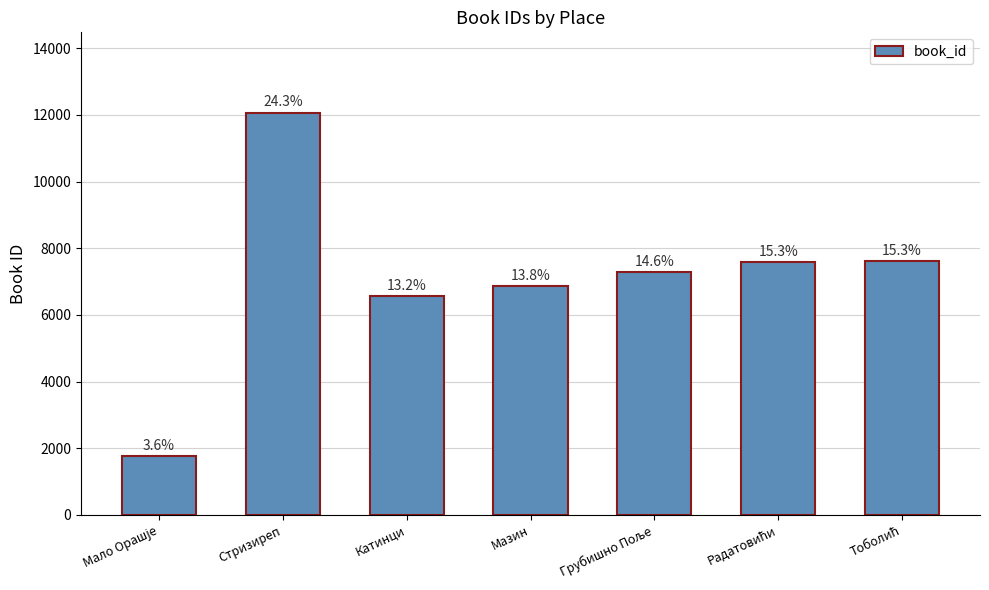

Where does the data first go above 7271?

Стризиреп